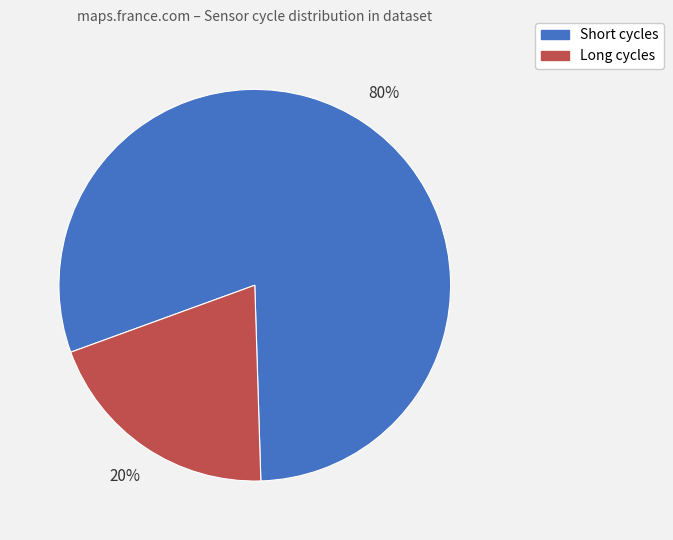

Count the number of slices in the pie.

2